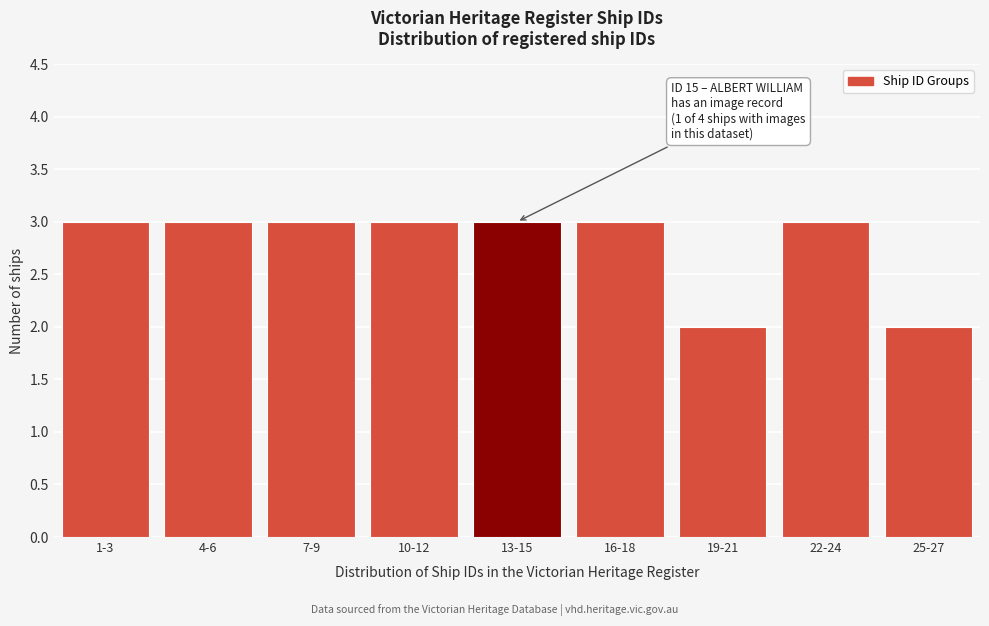

Reading left to right, extract all data points from this chart.

1-3=3	4-6=3	7-9=3	10-12=3	13-15=3	16-18=3	19-21=2	22-24=3	25-27=2